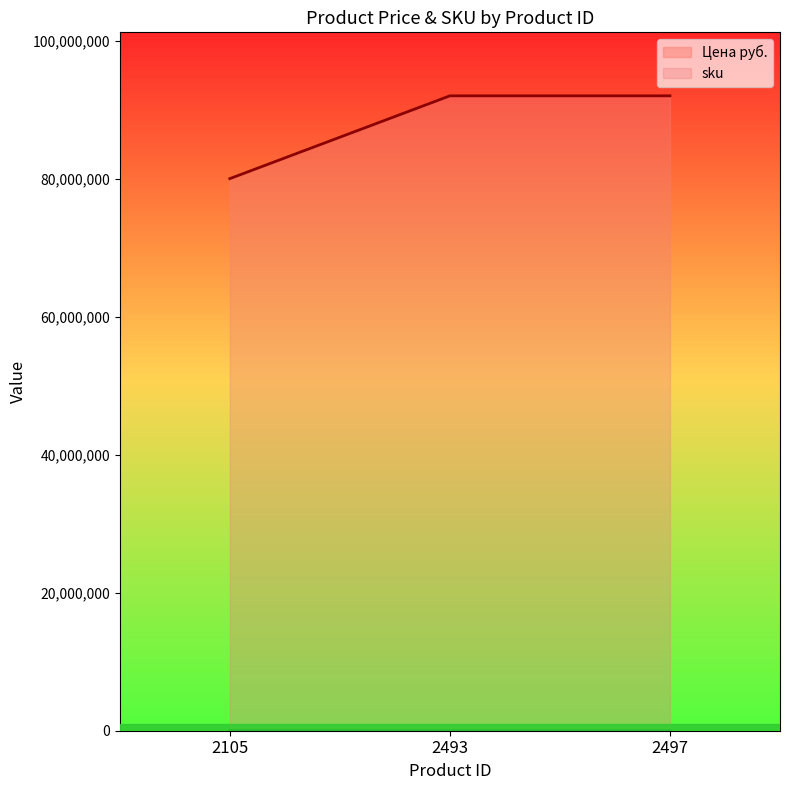

How many lines are shown in the chart?

2